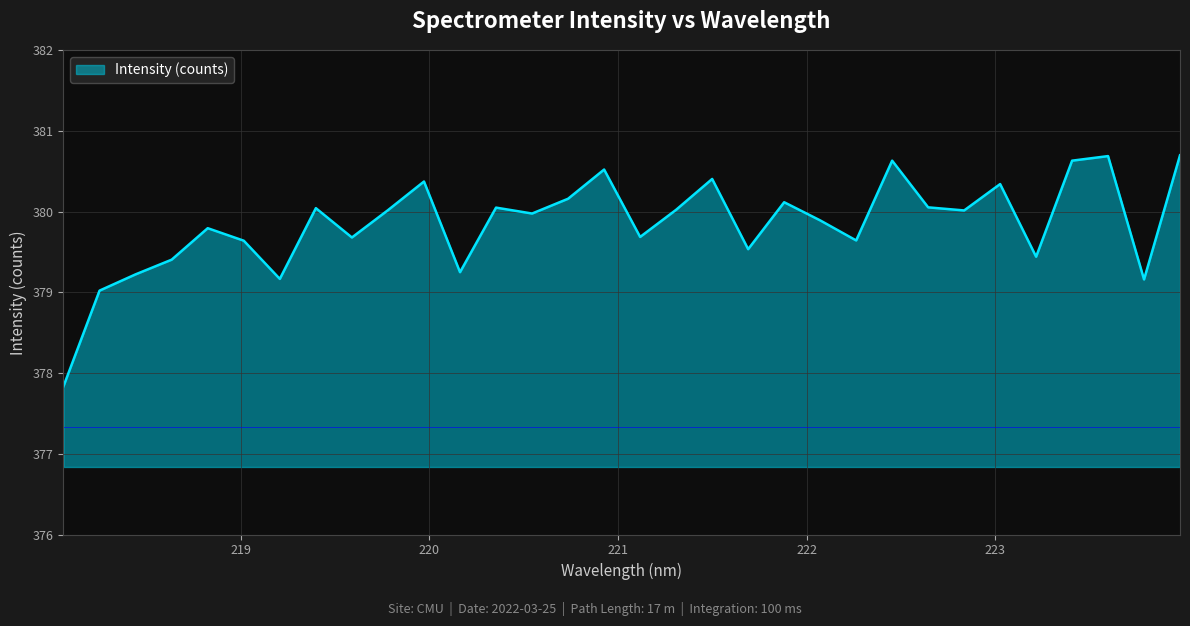

What is the difference between the maximum and second lowest values?

1.7